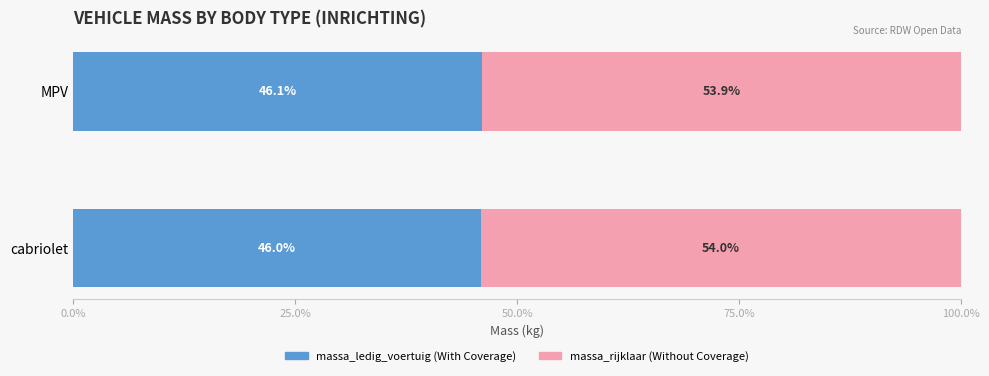

Is it true that massa_ledig_voertuig equals 769 at cabriolet?

False